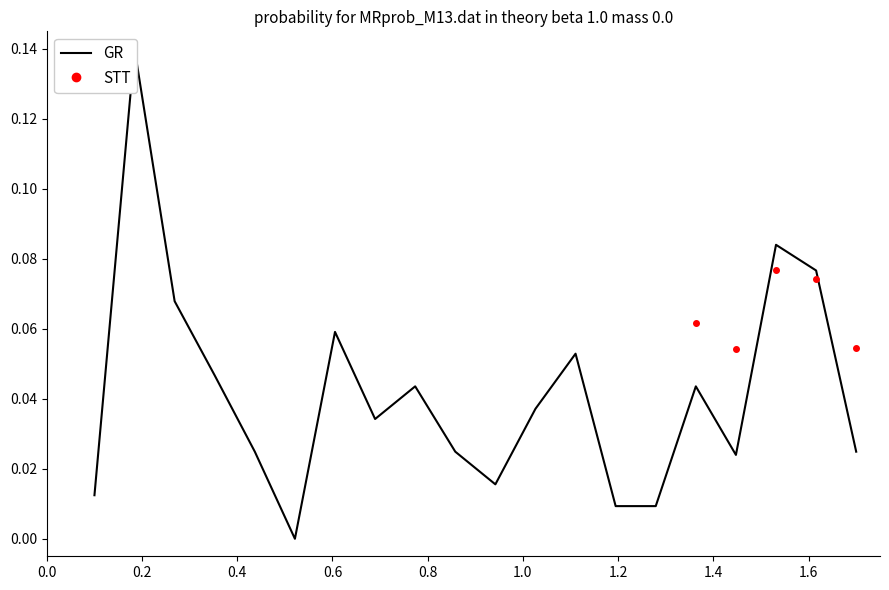

Reading right to left, transcribe all the data shown in this chart.

0.0	0.1	0.1	0.0	0.0	0.0	0.0	0.1	0.0	0.0	0.0	0.0	0.0	0.1	0.0	0.0	0.0	0.1	0.1	0.0